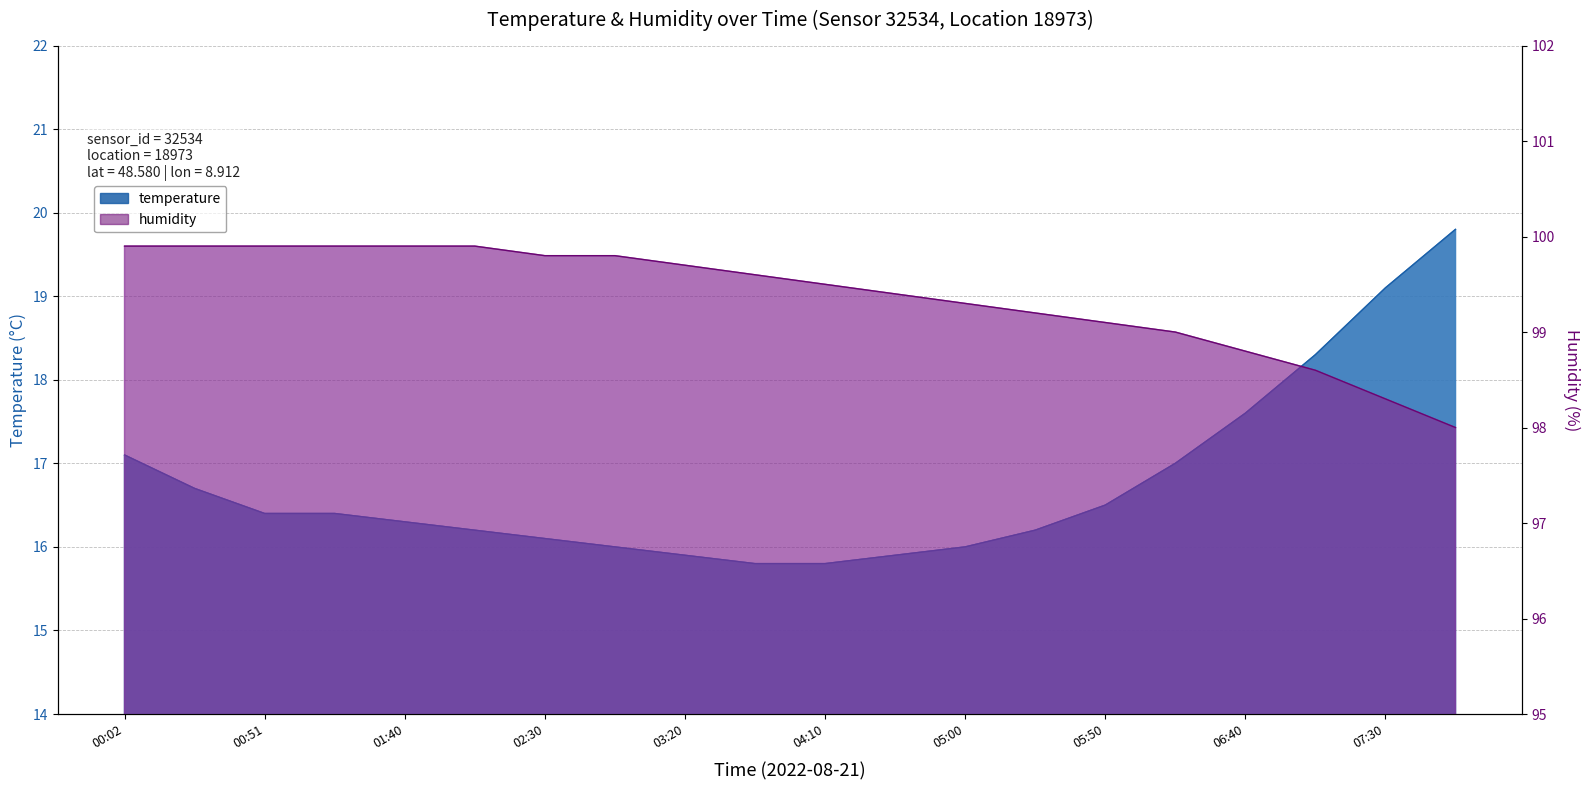

Between 04:10 and 00:51, which is larger?

00:51